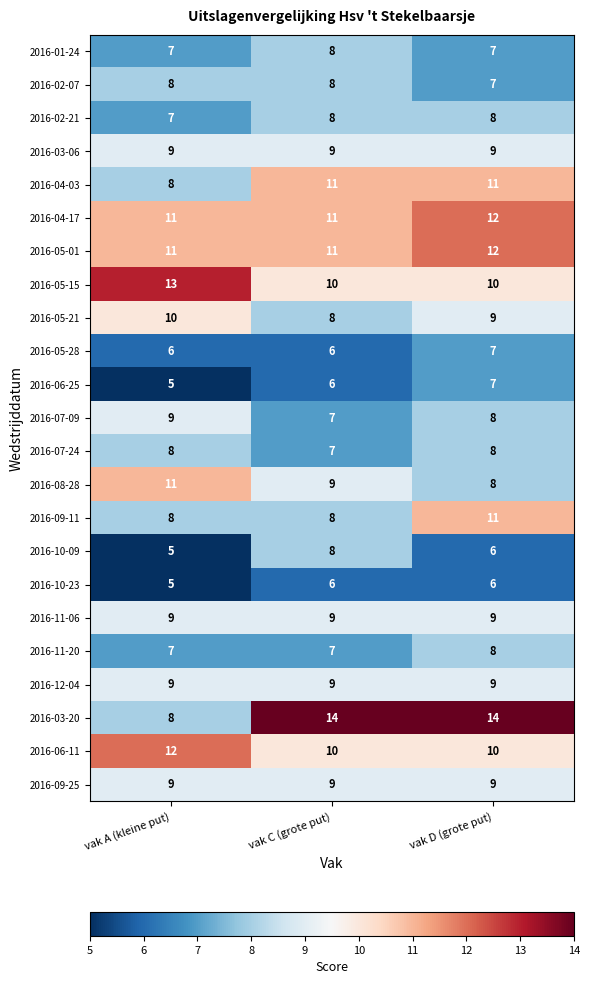

What is the approximate value of 2016-12-04 at vak D (grote put)?

9